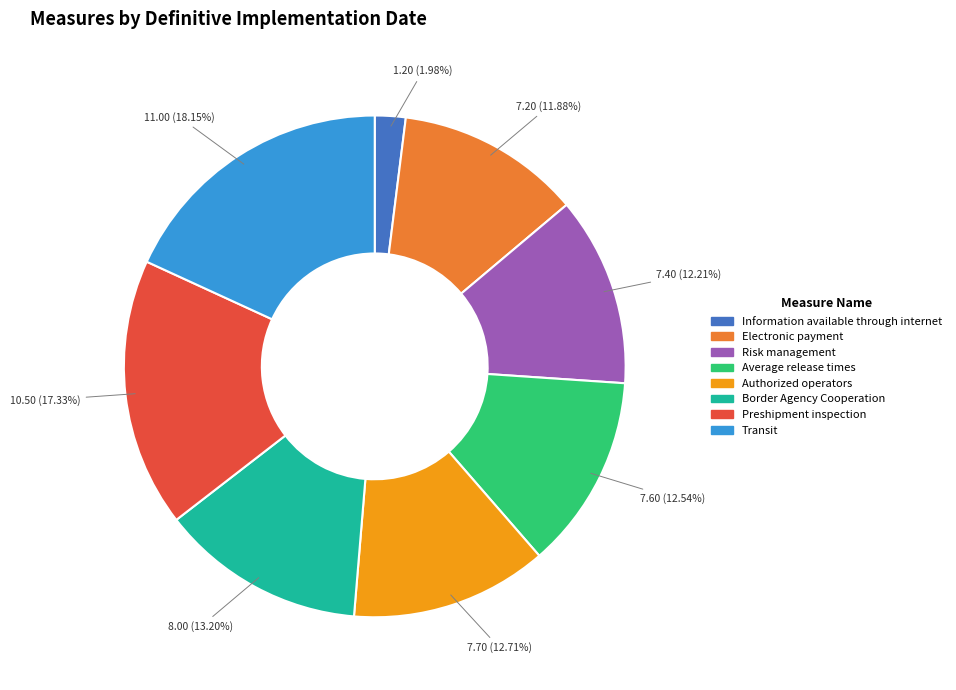

To the nearest percent, what is the difference between the largest and smallest slice percentages?

16%